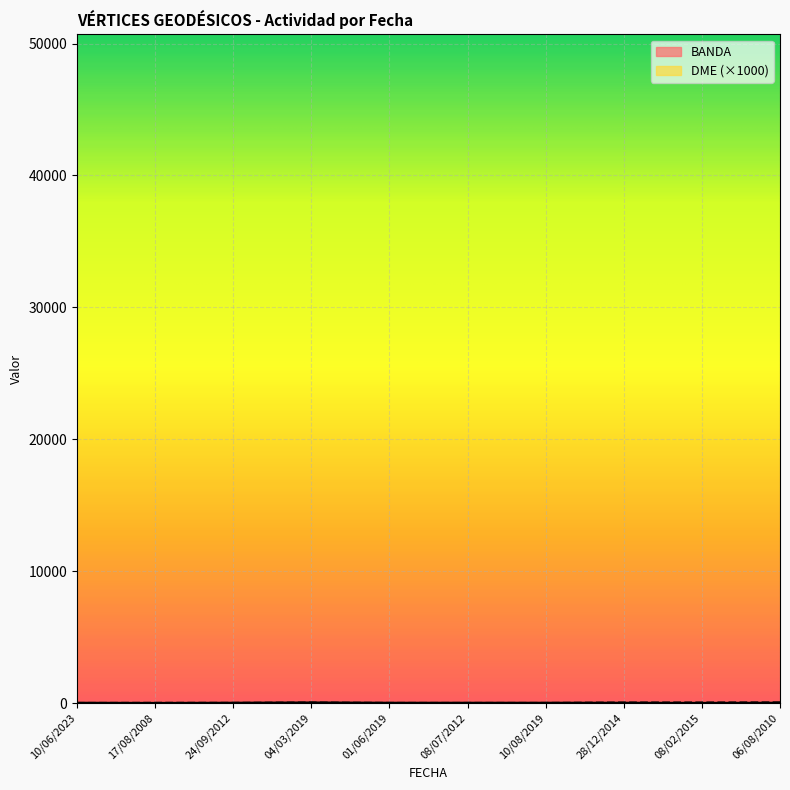

Which category has the lowest value in the BANDA series?

17/08/2008